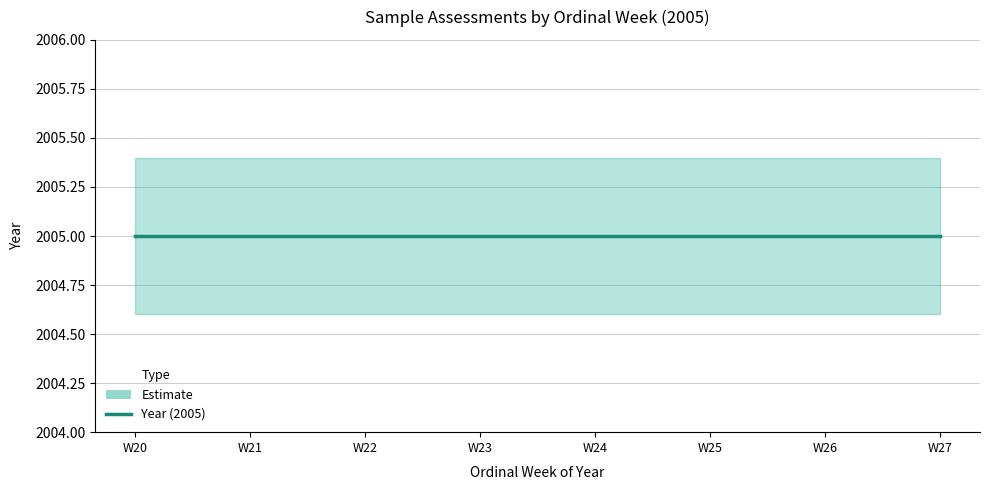

Is the value of upper at W24 greater than the value of ordinal_week at W25?

Yes